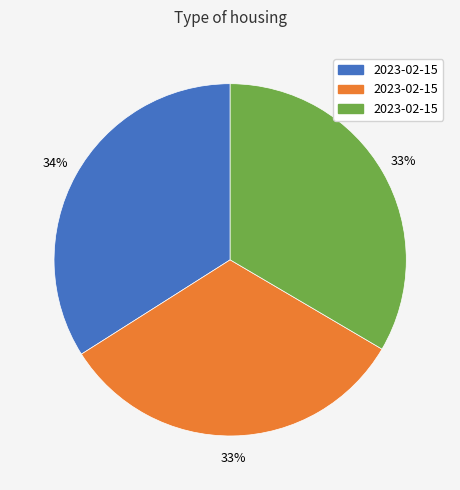

To the nearest percent, what is the difference between the largest and smallest slice percentages?

1%